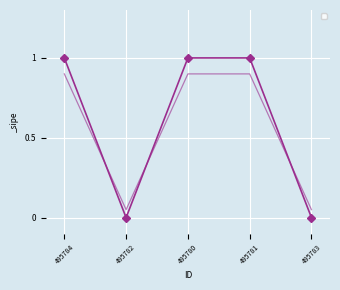

What position from the right is 495781?

2